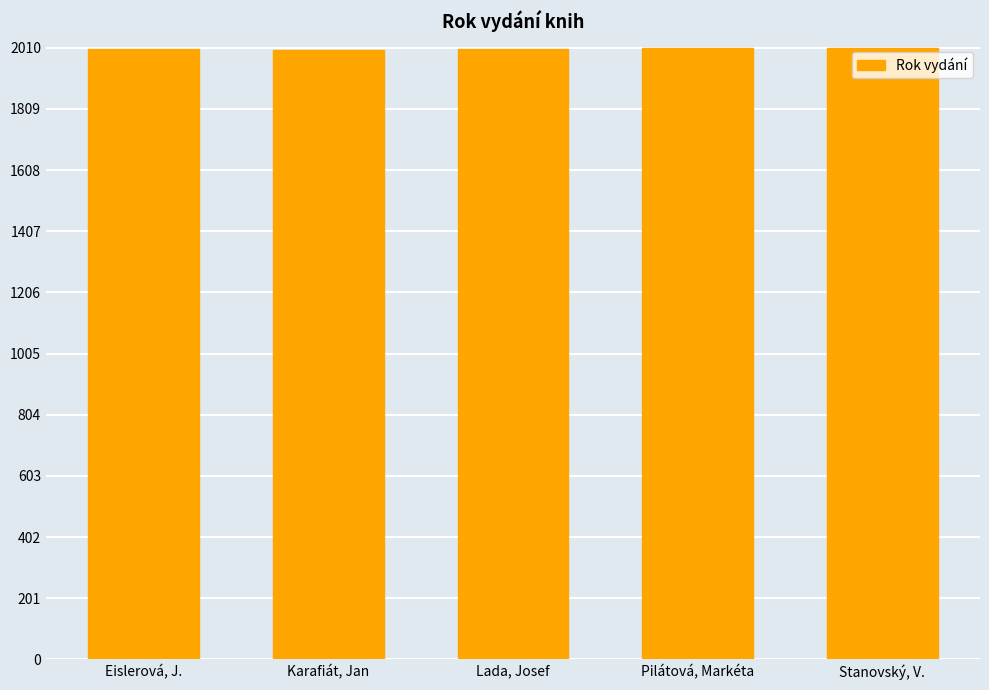

What is the minimum value shown in the chart?

2004